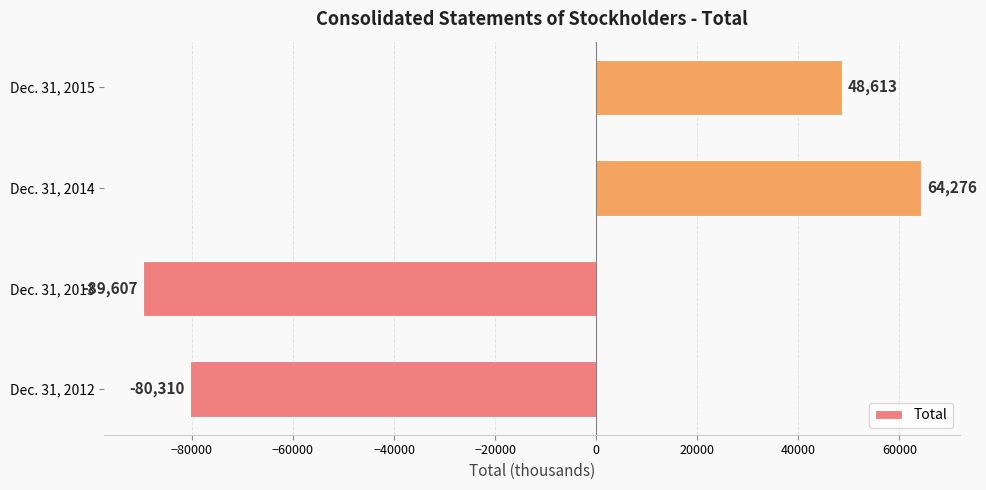

At which label is the value closest to -12665?

Dec. 31, 2015